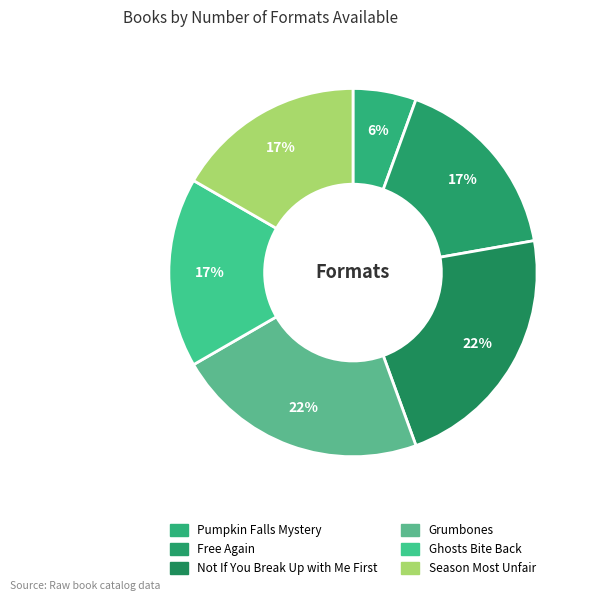

Which slice is the smallest?

Pumpkin Falls Mystery